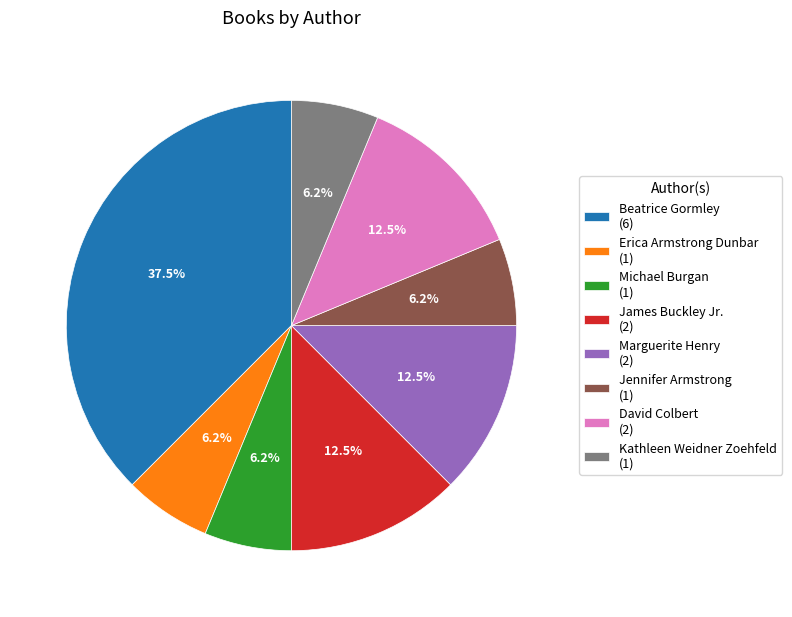

What is the ratio of the value at Michael Burgan (1) to the value at David Colbert (2)?

0.5